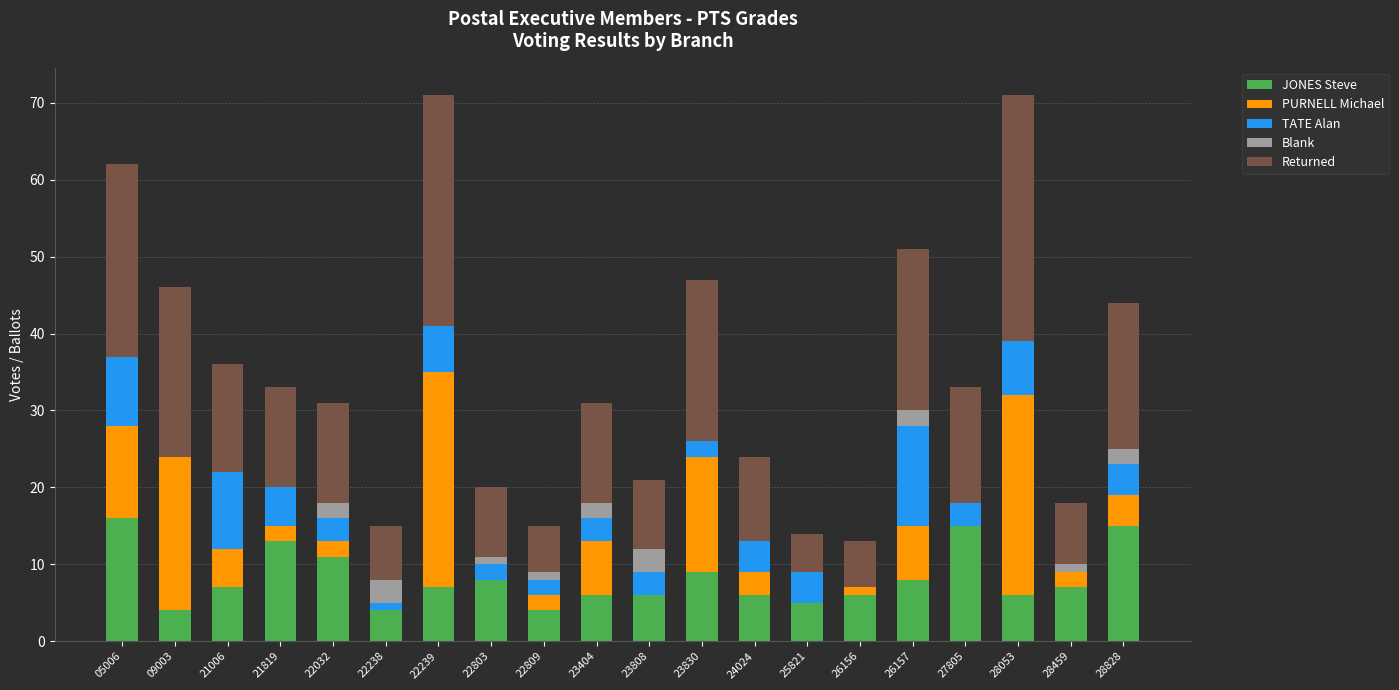

The JONES Steve series shows 6 at 26156. True or false?

True